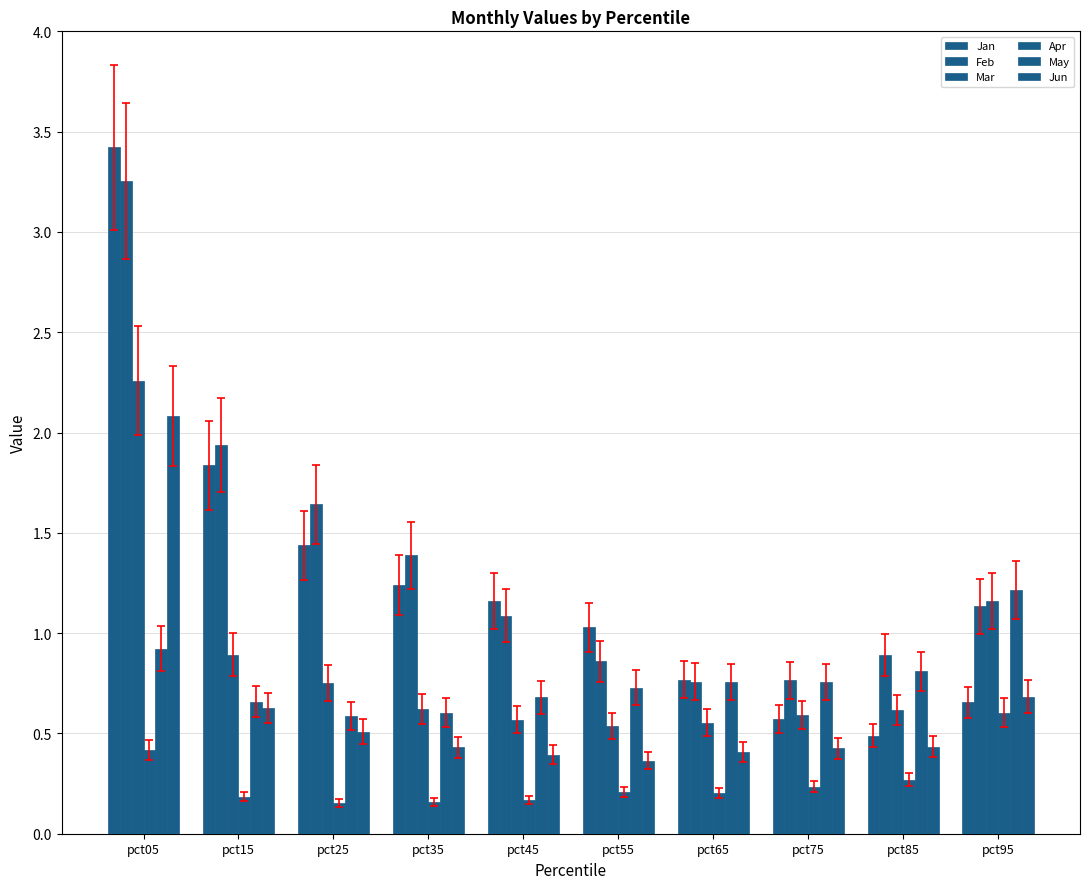

The Jan series shows 1.0 at pct75. True or false?

False